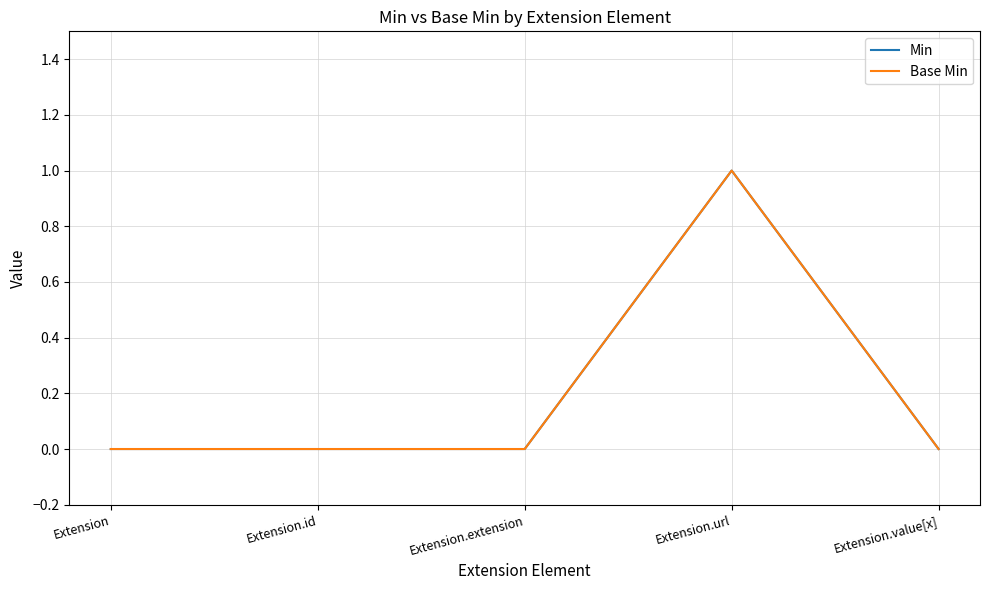

Does the chart have visible grid lines?

Yes